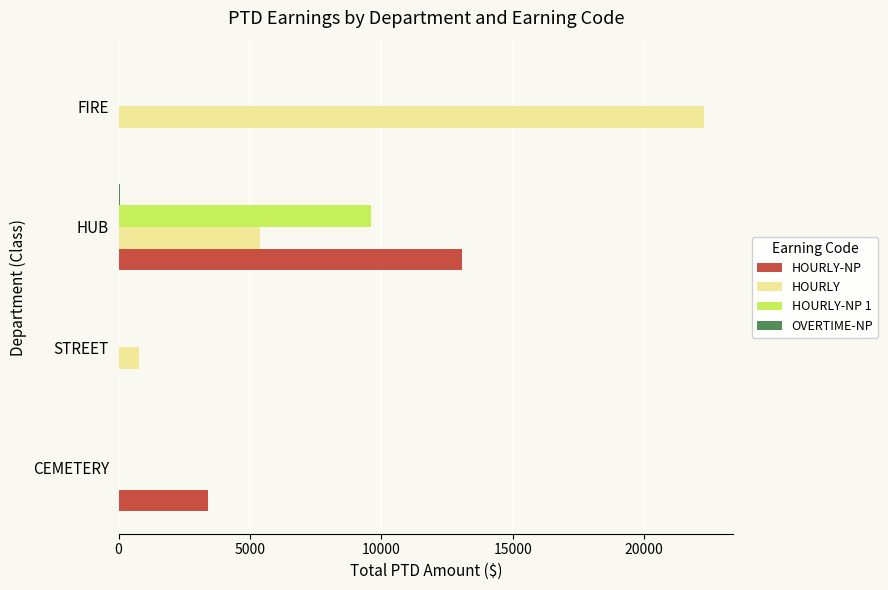

Between CEMETERY and HUB, which series saw the biggest shift?

HOURLY-NP